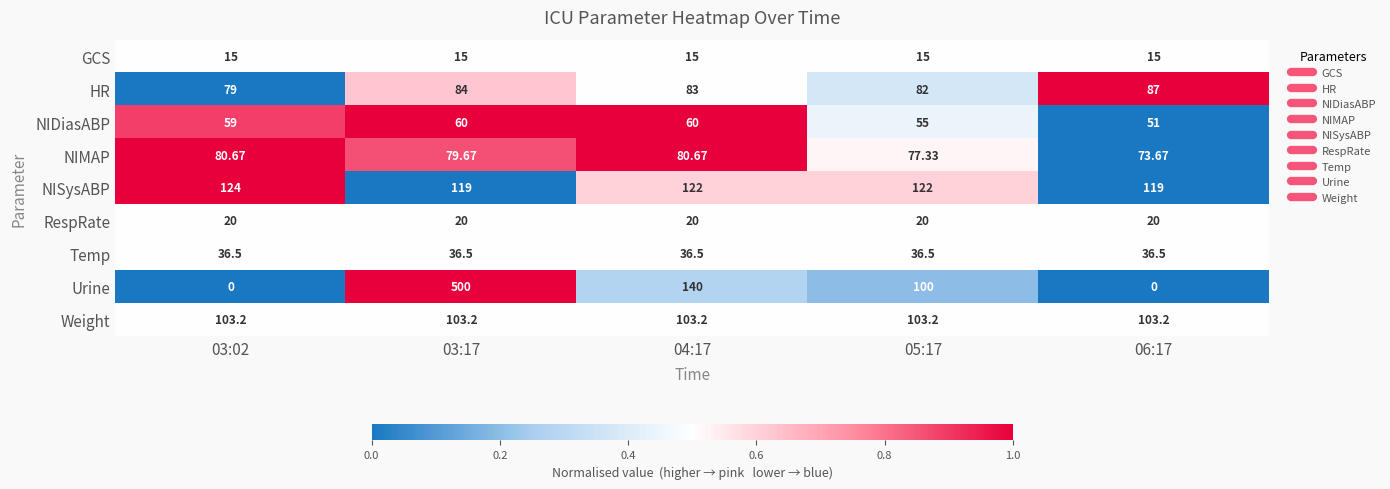

At how many categories does at least one series exceed 0?

5